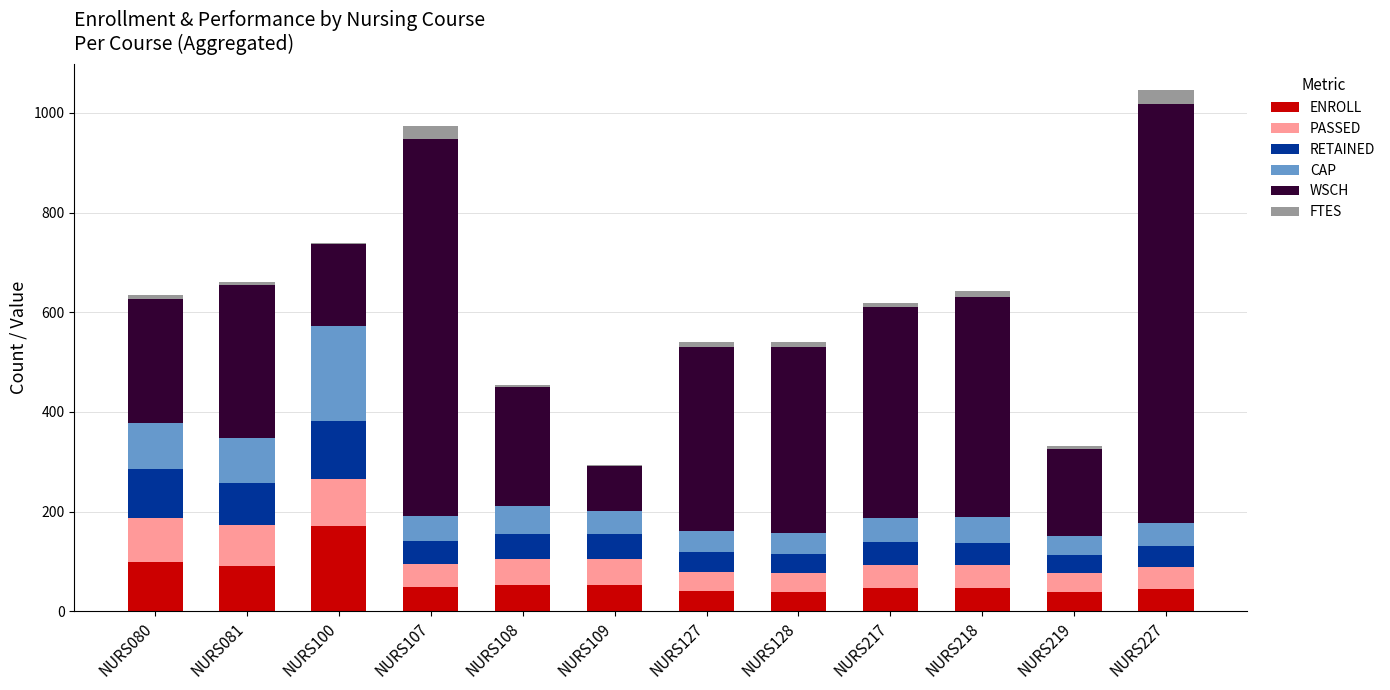

True or false: ENROLL has a value of 88.5 at NURS108.

False